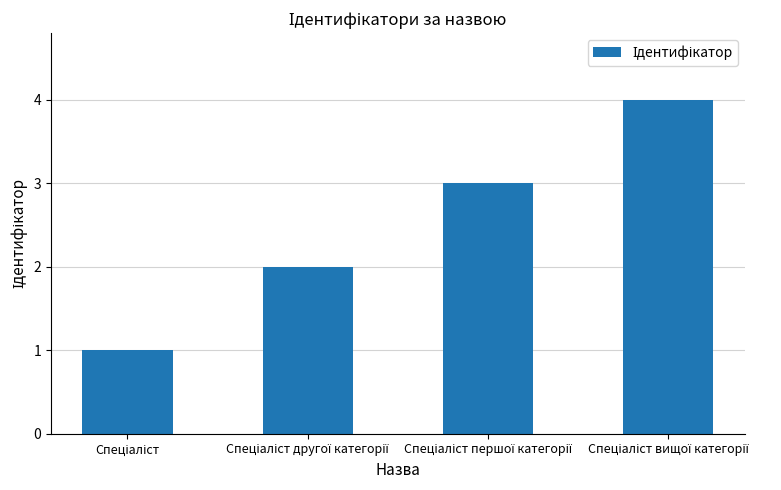

What is the greatest value displayed?

4